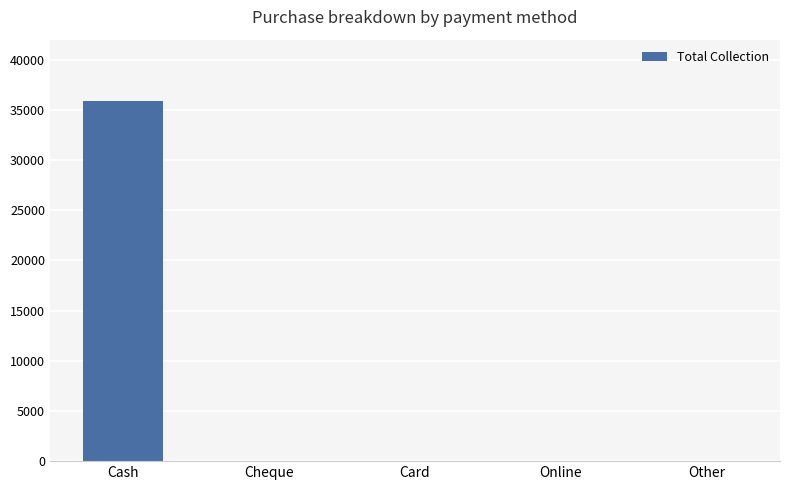

Is it true that the value at Cash is 35896?

True